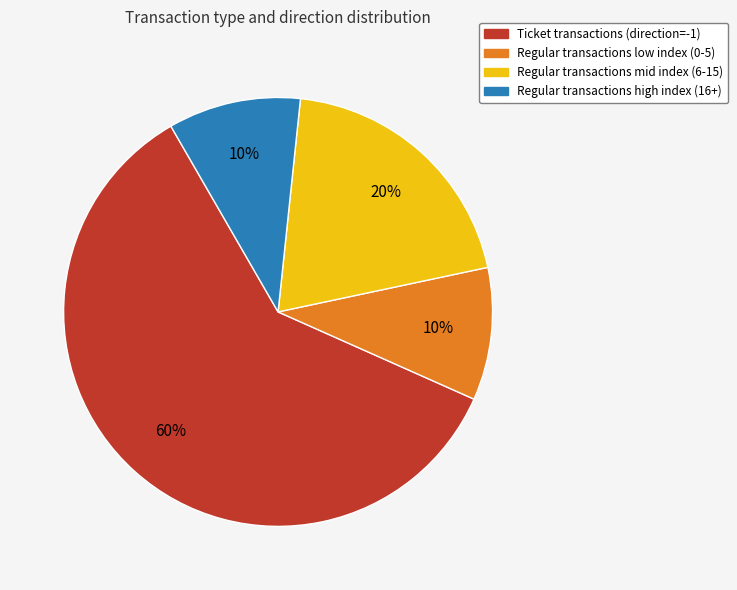

To the nearest percent, what is the difference between the largest and smallest slice percentages?

50%